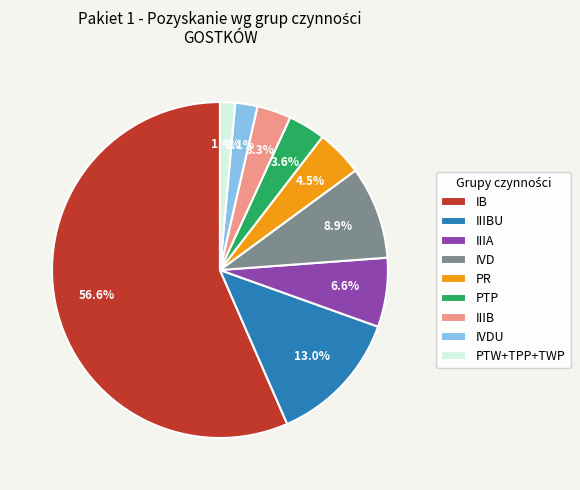

Which category has the smallest portion of the pie?

PTW+TPP+TWP